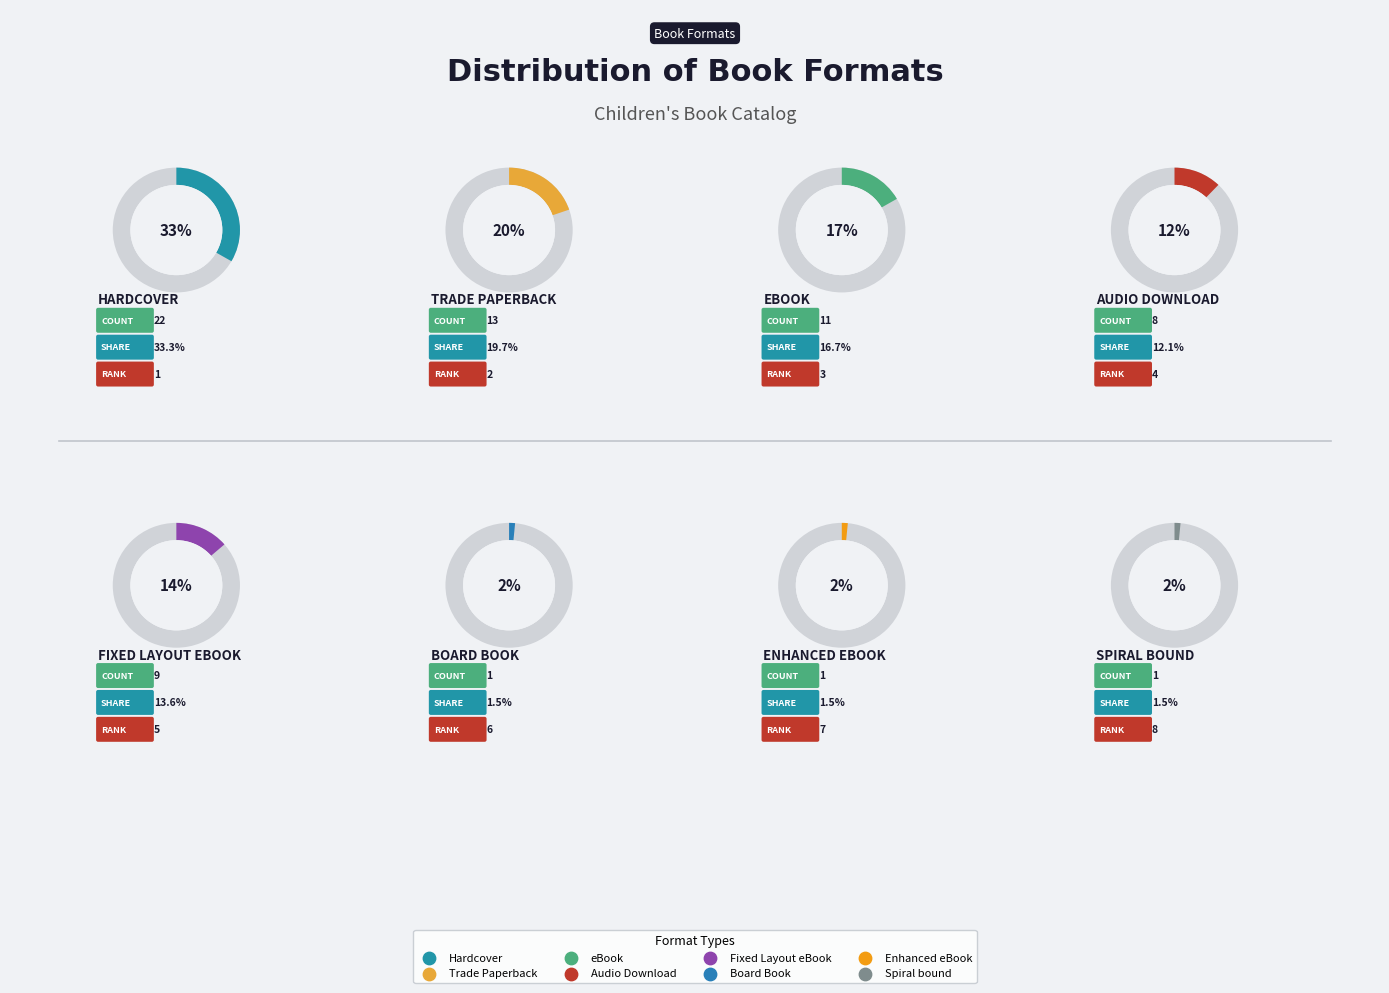

Is it true that Hardcover is 33% of the pie?

True